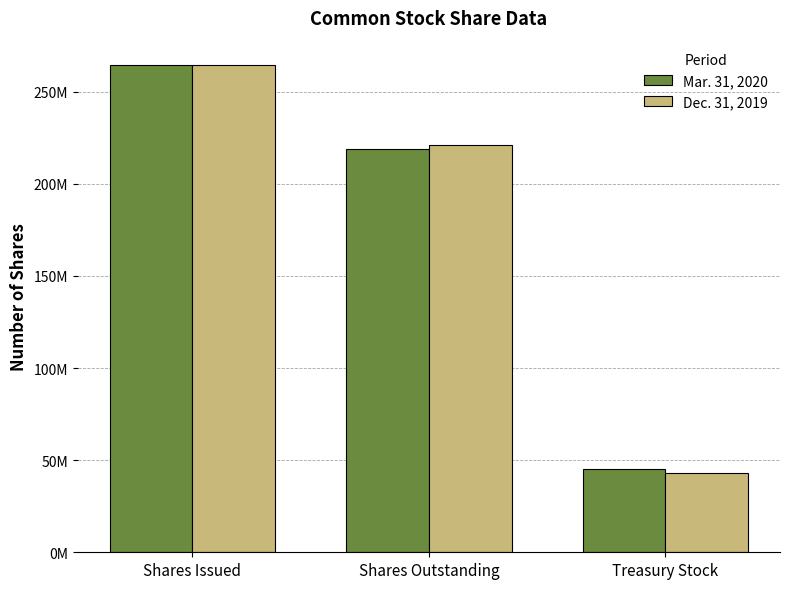

Are the bars grouped side by side (vs. stacked)?

Yes